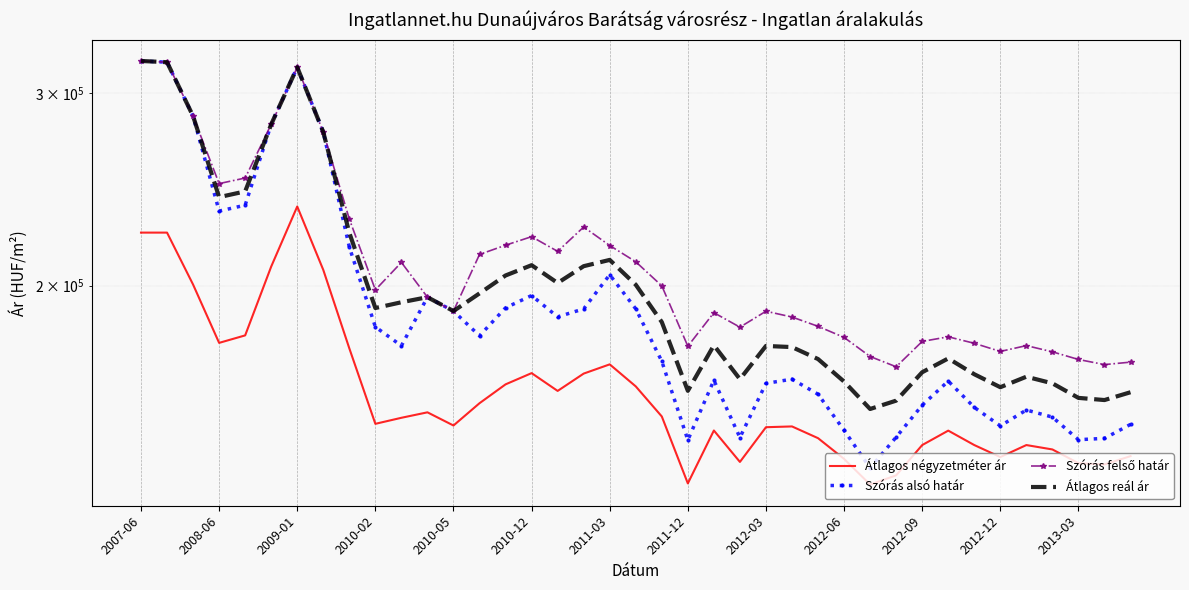

List the labels in order of Szórás alsó határ value, smallest first.

28, 21, 36, 37, 23, 29, 27, 33, 38, 35, 34, 32, 30, 26, 24, 31, 22, 25, 20, 2012-09, 13, 2012-06, 16, 2013-03, 17, 19, 14, 2012-12, 15, 18, 2012-03, 2010-02, 2010-05, 2011-12, 2010-12, 2009-01, 2011-03, 2008-06, 2007-06